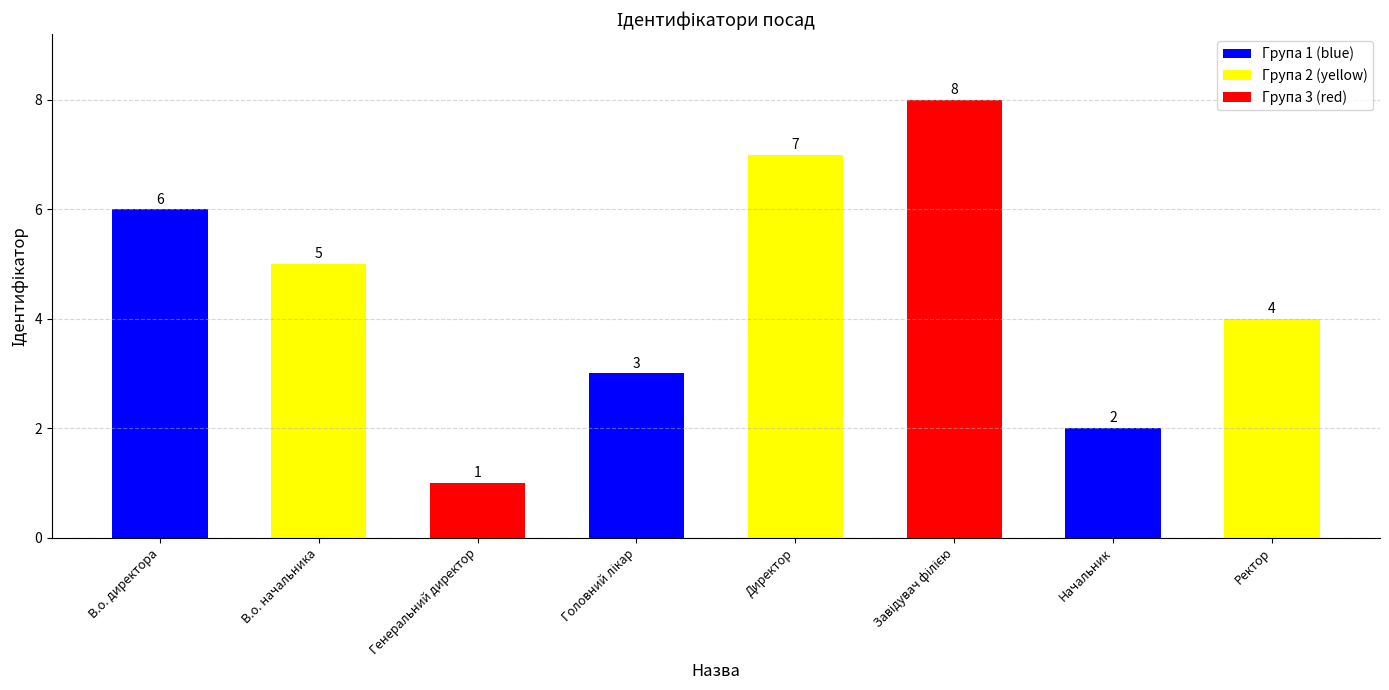

What is the smallest value displayed?

1